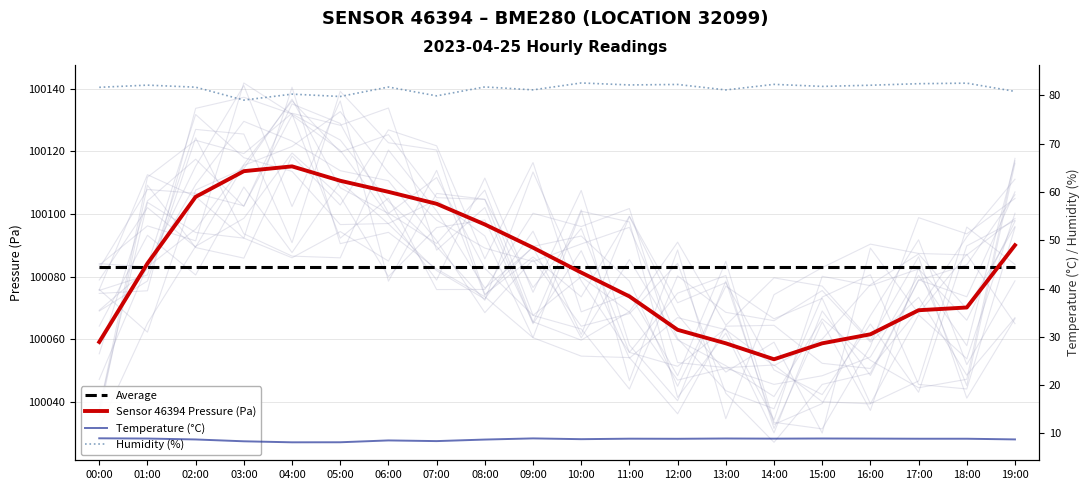

Does the chart have visible grid lines?

Yes